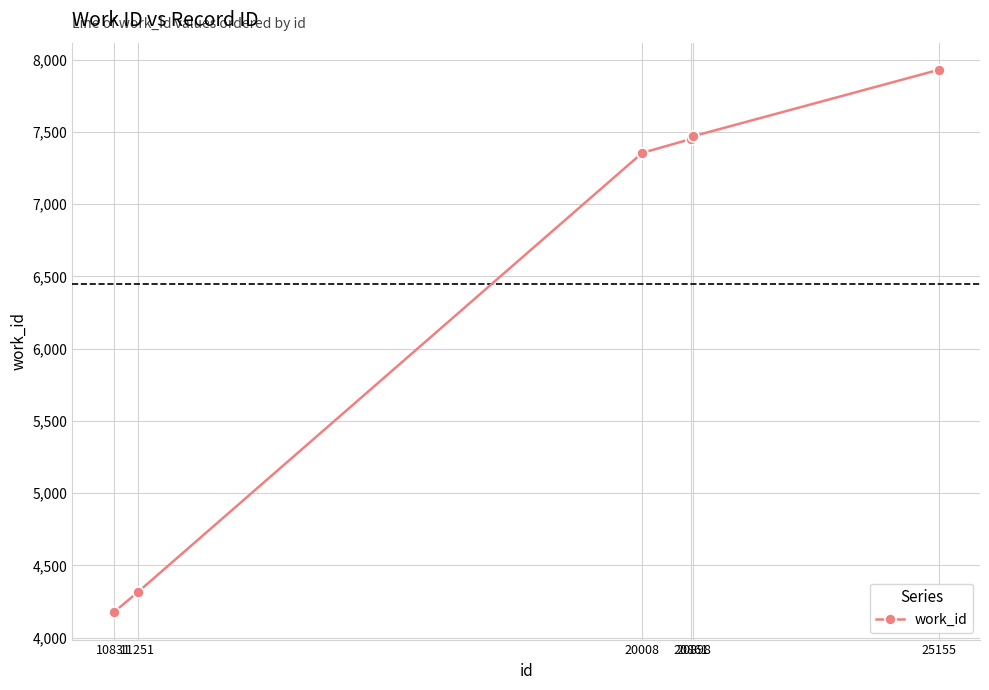

Does the chart have visible grid lines?

Yes